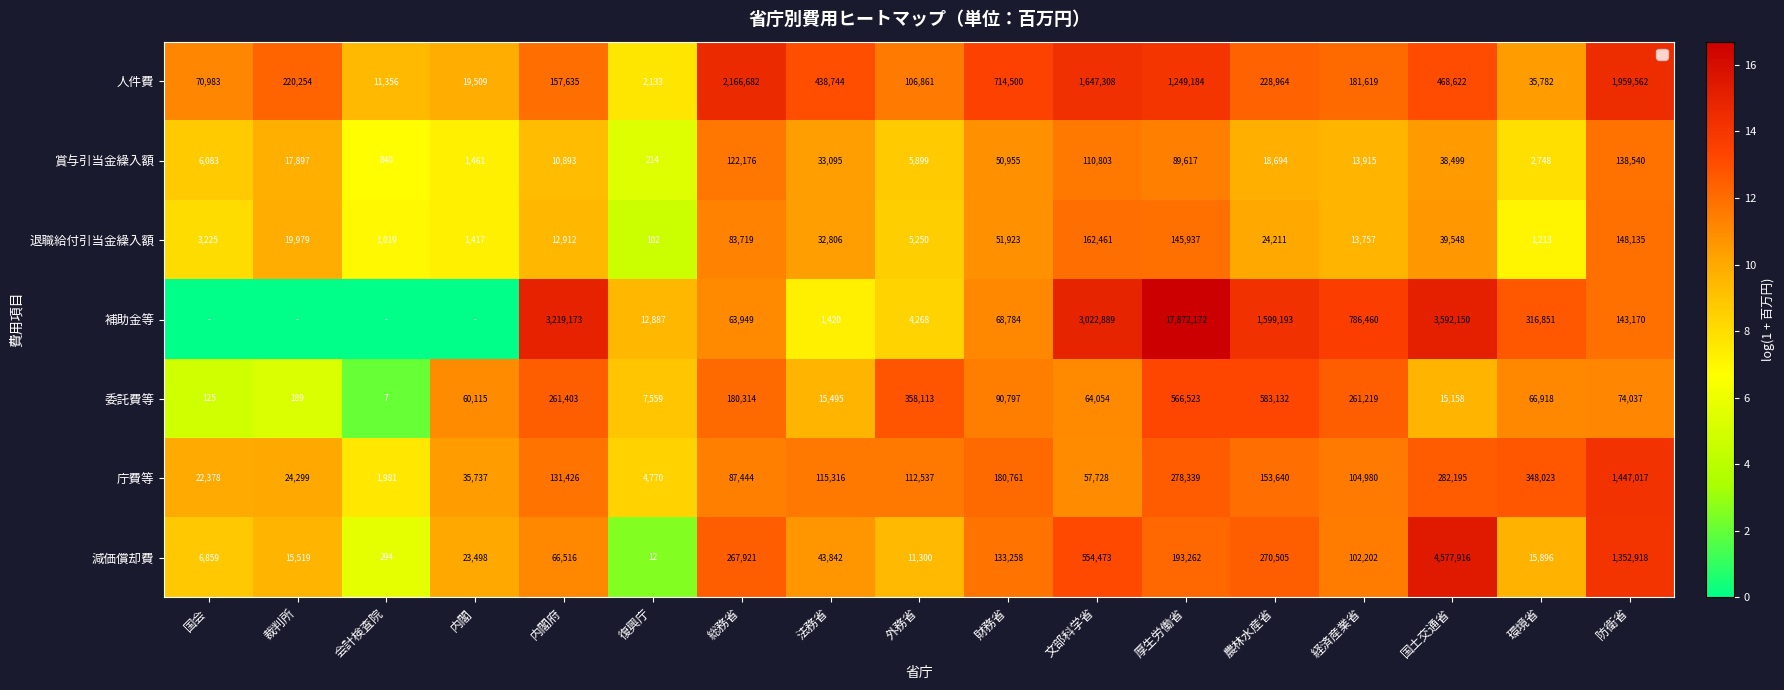

At which label is 庁費等 closest to 10?

国会